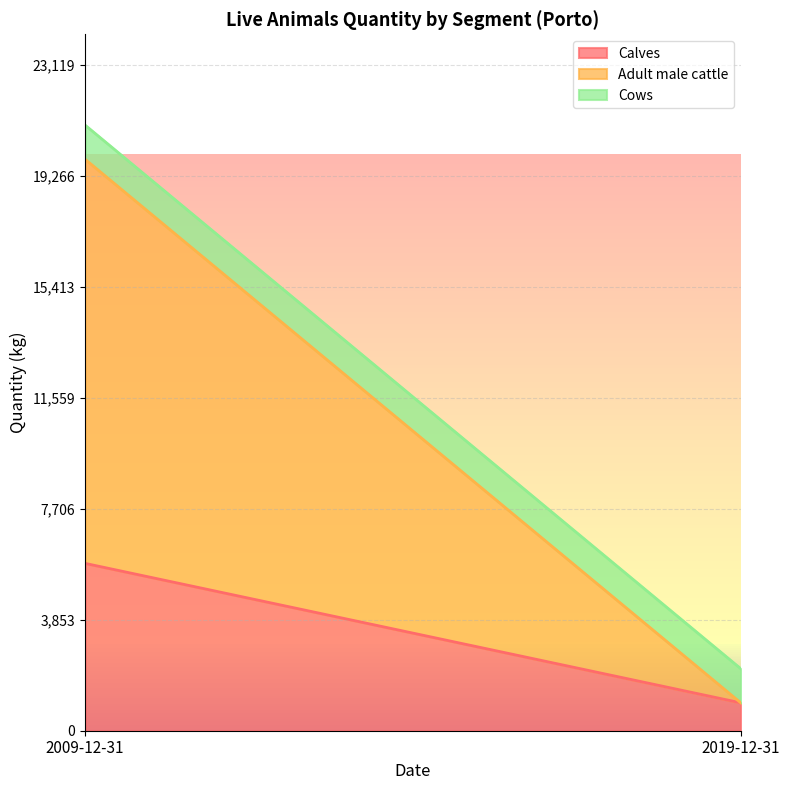

What position from the left is 2009-12-31?

1